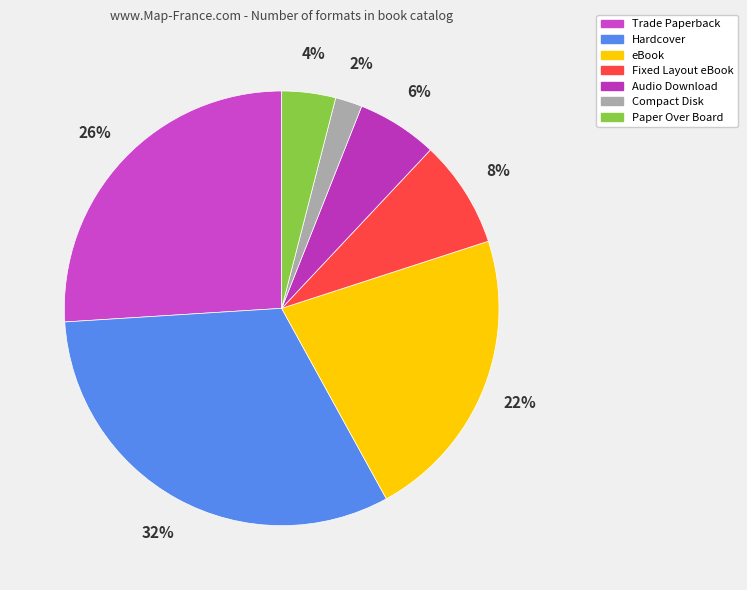

How many segments does this pie chart have?

7